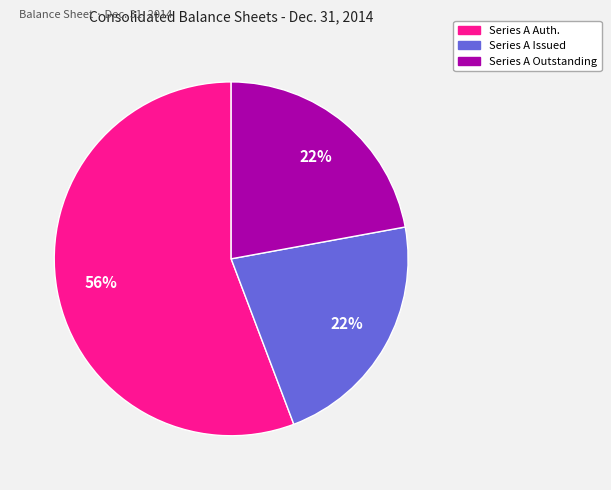

How many slices are in this pie chart?

3